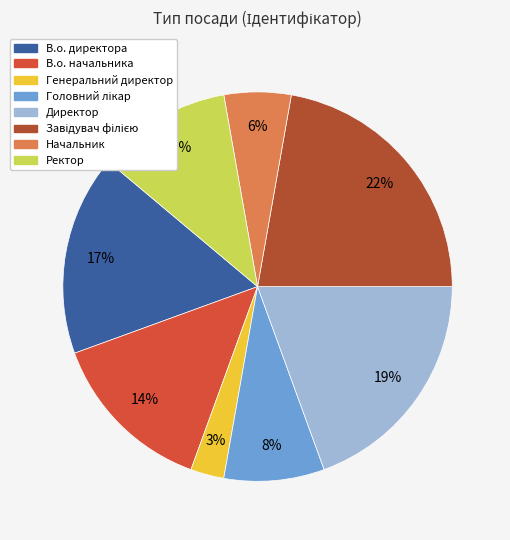

Is there a majority slice in this chart?

No